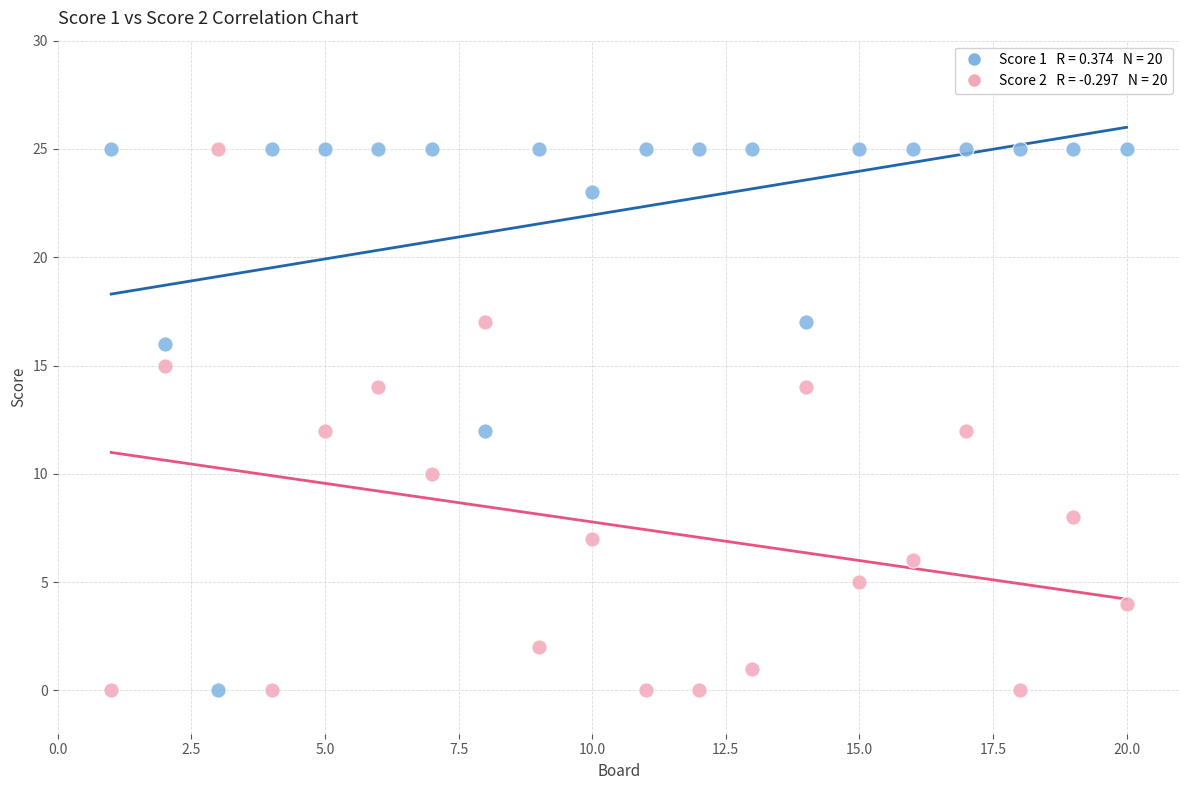

Across all data points, what is the range of Y values (max minus min)?

25